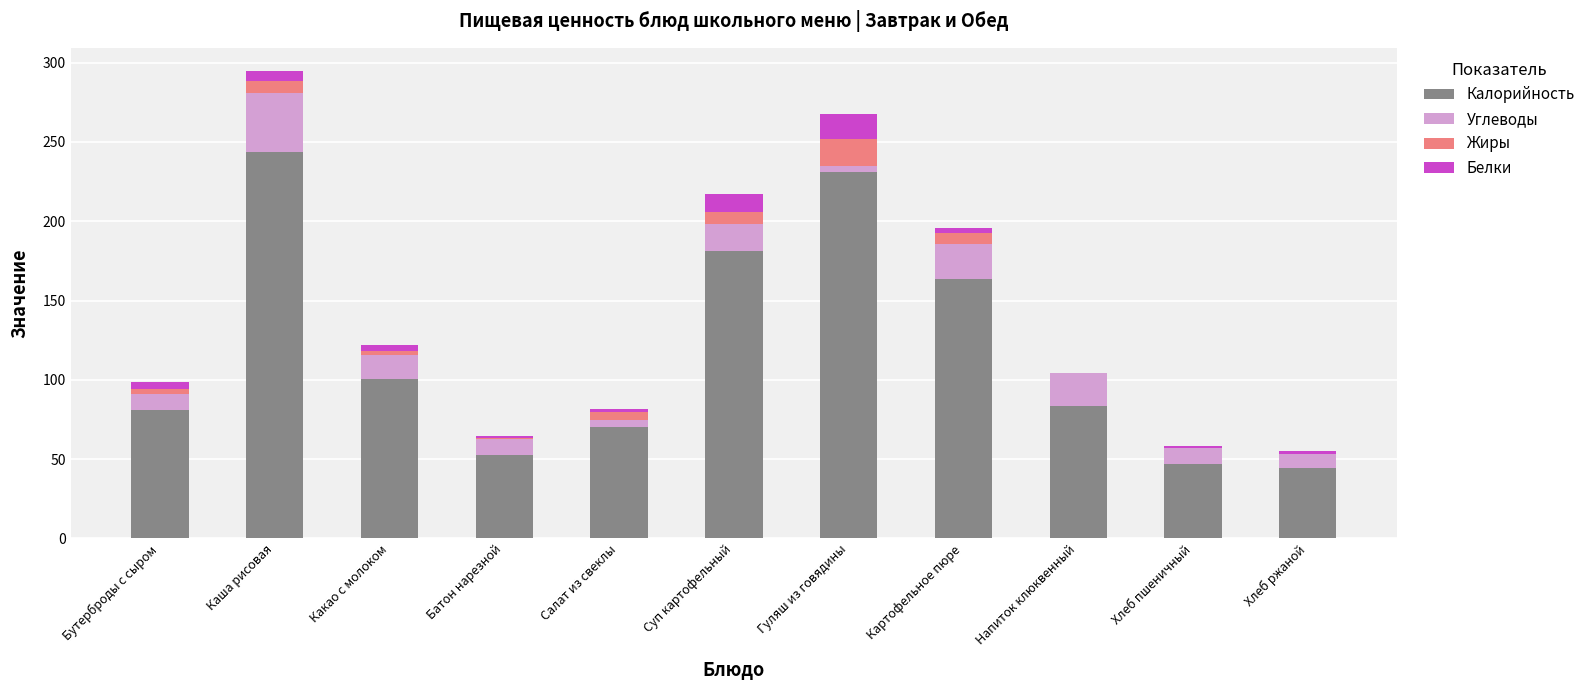

At which label is Калорийность closest to 143?

Картофельное пюре